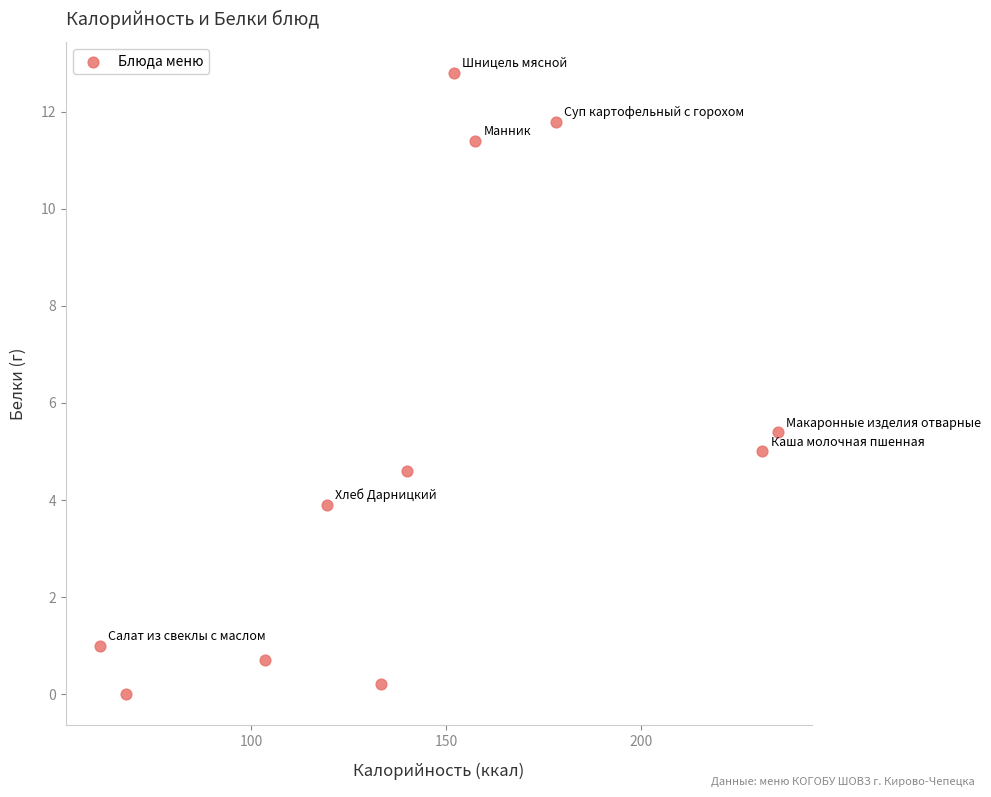

What is the range of Y values (max minus min)?

12.8